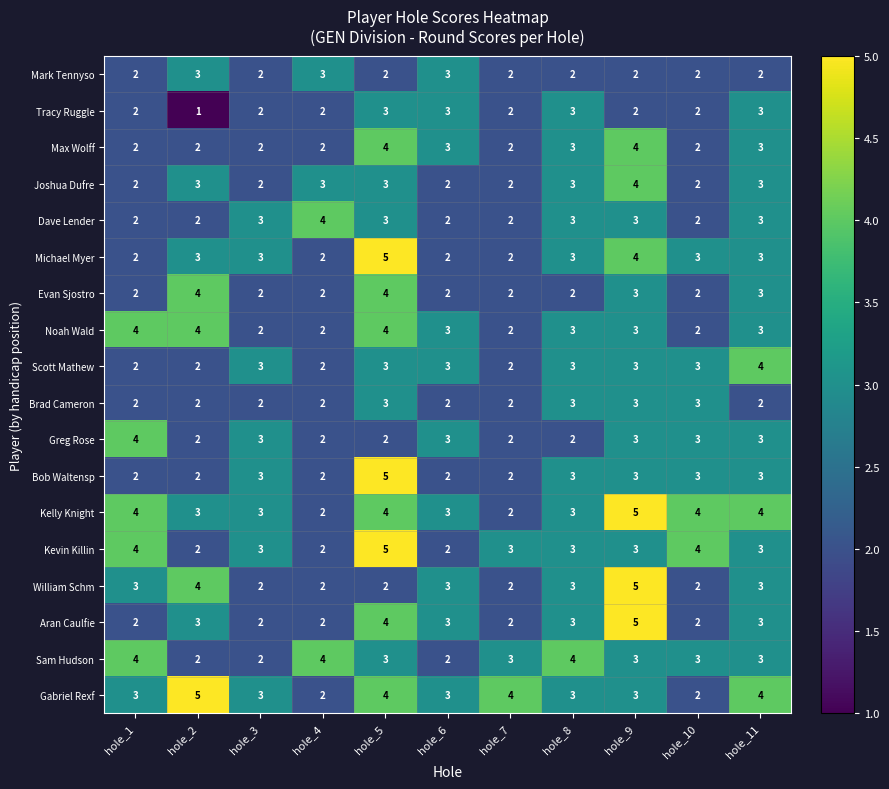

The value of Sam Hudson at hole_2 is 2. True or false?

True